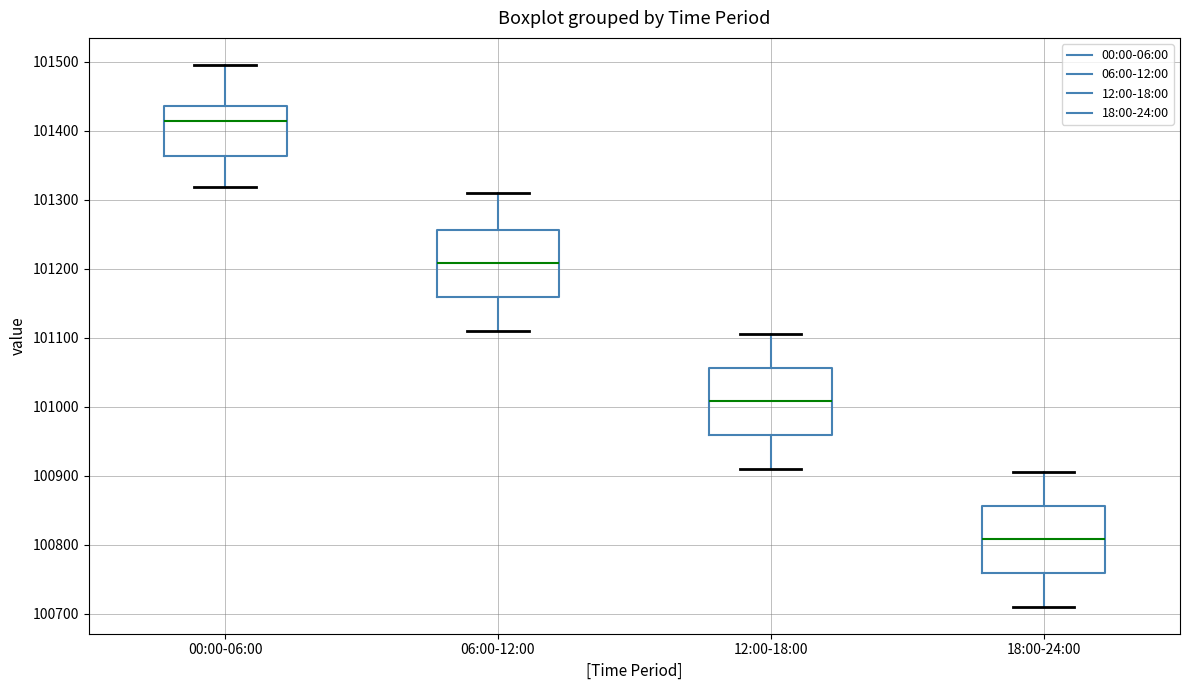

Which box has the highest median line?

00:00-06:00